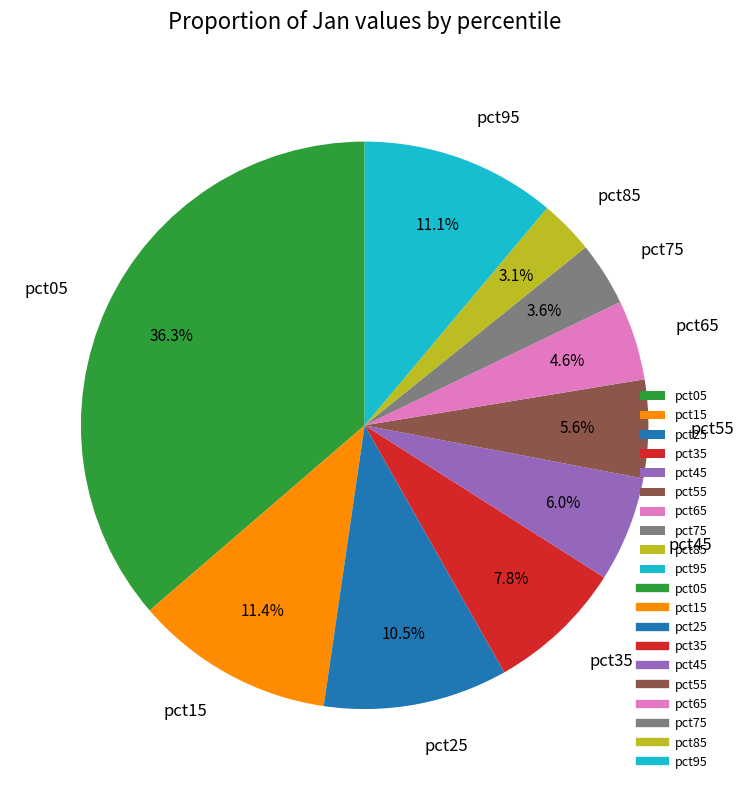

Which category has the biggest portion of the pie?

pct05